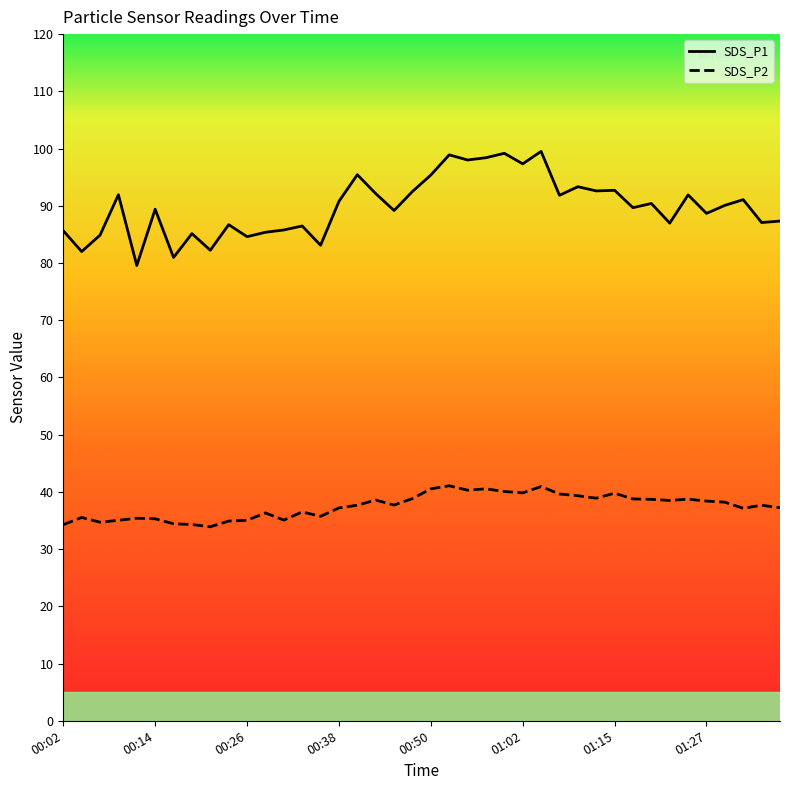

Which series has the widest spread of values?

SDS_P1